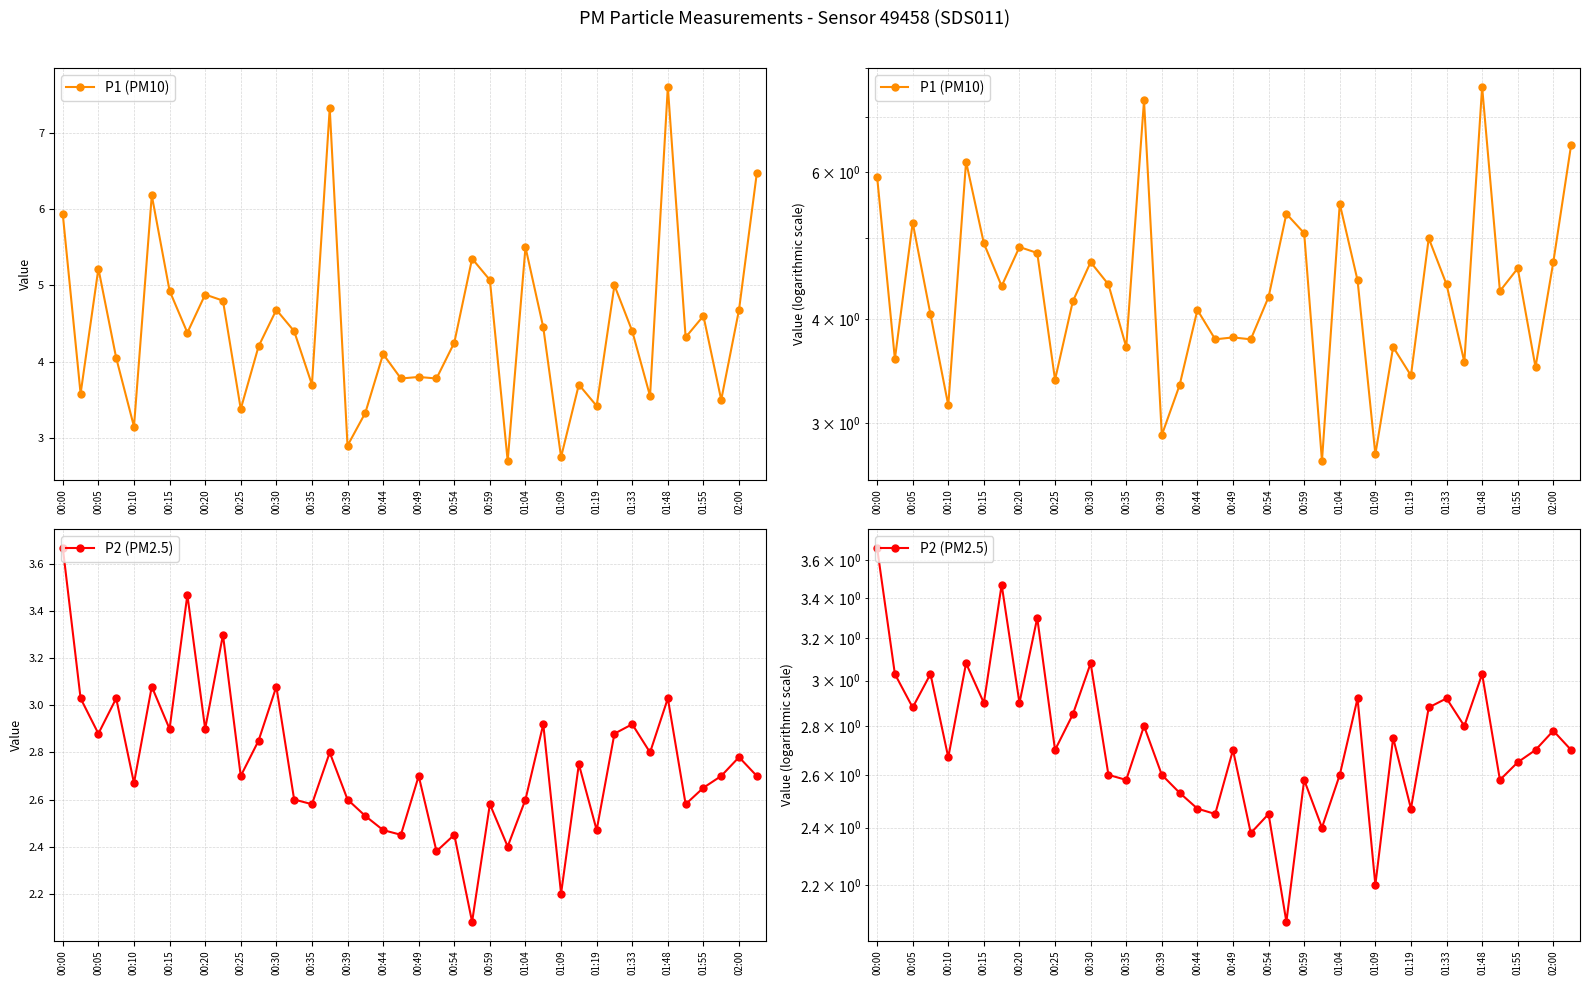

Reading left to right, list all the values displayed in this chart.

P1 (PM10): 5.9	3.6	5.2	4.0	3.1	6.2	4.9	4.4	4.9	4.8	3.4	4.2	4.7	4.4	3.7	7.3	2.9	3.3	4.1	3.8	3.8	3.8	4.2	5.3	5.1	2.7	5.5	4.5	2.8	3.7	3.4	5.0	4.4	3.5	7.6	4.3	4.6	3.5	4.7	6.5
P2 (PM2.5): 3.7	3.0	2.9	3.0	2.7	3.1	2.9	3.5	2.9	3.3	2.7	2.9	3.1	2.6	2.6	2.8	2.6	2.5	2.5	2.5	2.7	2.4	2.5	2.1	2.6	2.4	2.6	2.9	2.2	2.8	2.5	2.9	2.9	2.8	3.0	2.6	2.6	2.7	2.8	2.7